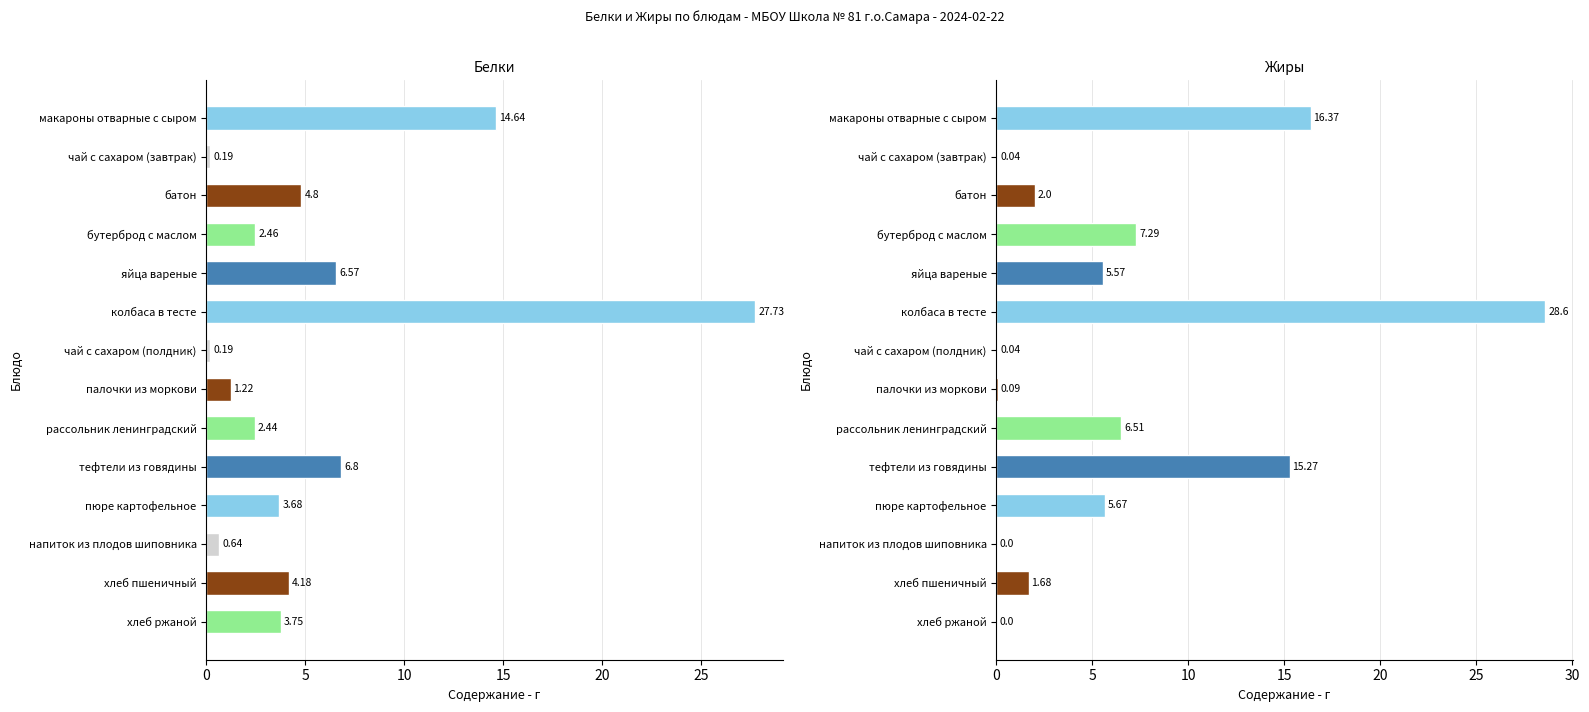

At how many categories does at least one series exceed 20?

1